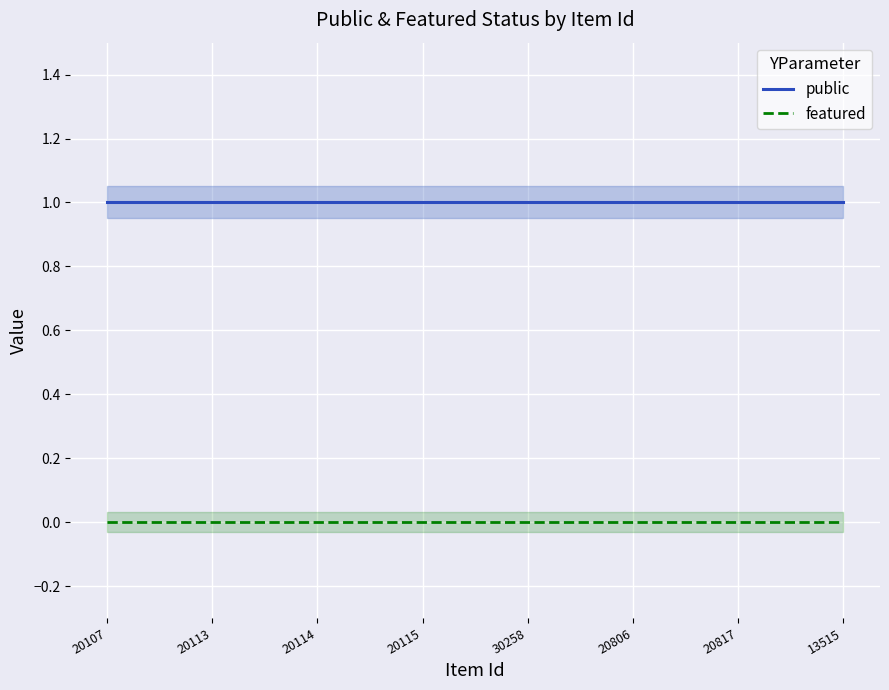

True or false: featured and public cross at least once.

False